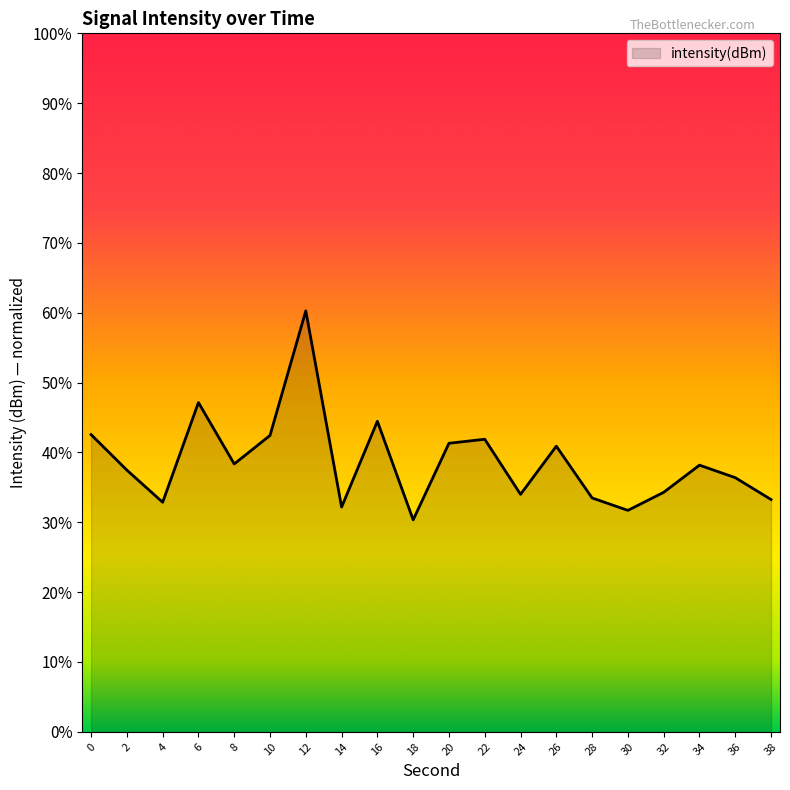

Is it true that the value at 16 is 61.6?

False